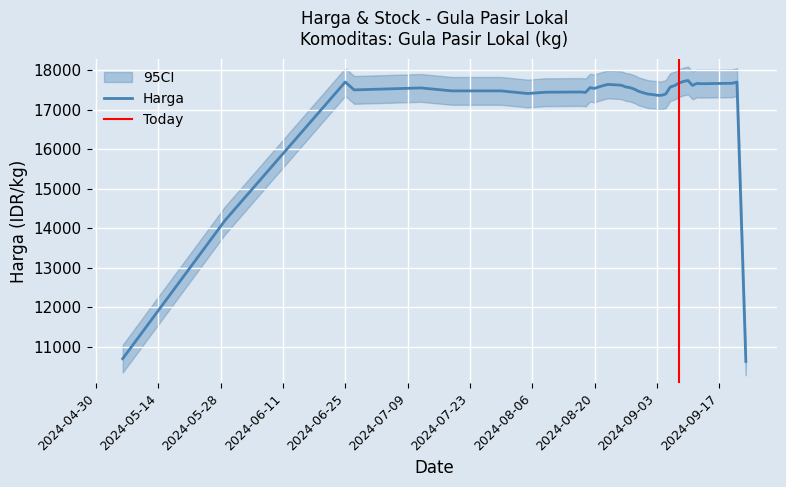

The Stock series shows 121 at 2024-07-12. True or false?

False